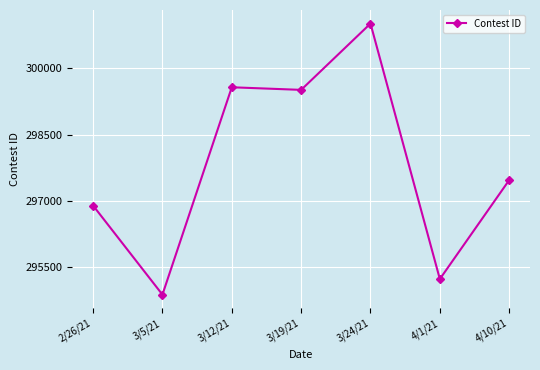

What is the difference between the second highest and second lowest values?

4335